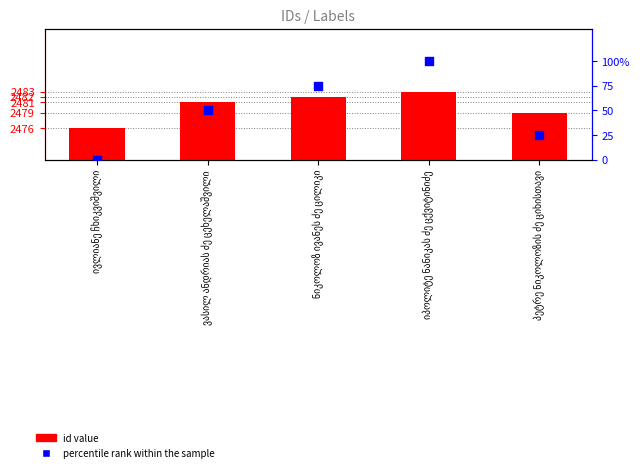

Which series has the largest total across all categories?

id value